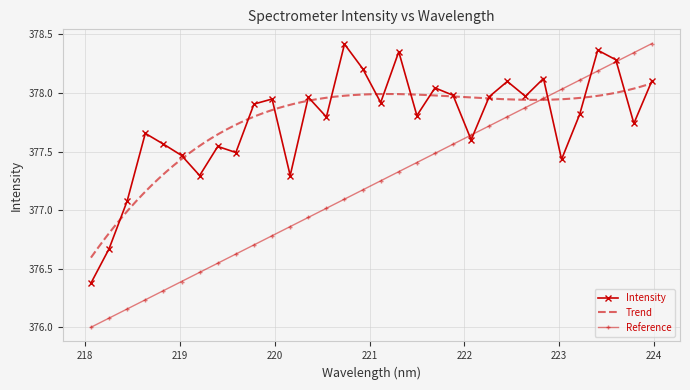

What is the label of the 9th point from the left?

219.589